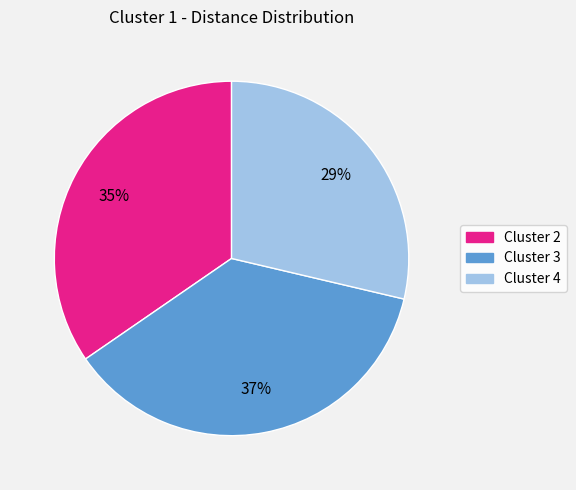

Is the sum of Cluster 3 and Cluster 2 greater than half?

Yes